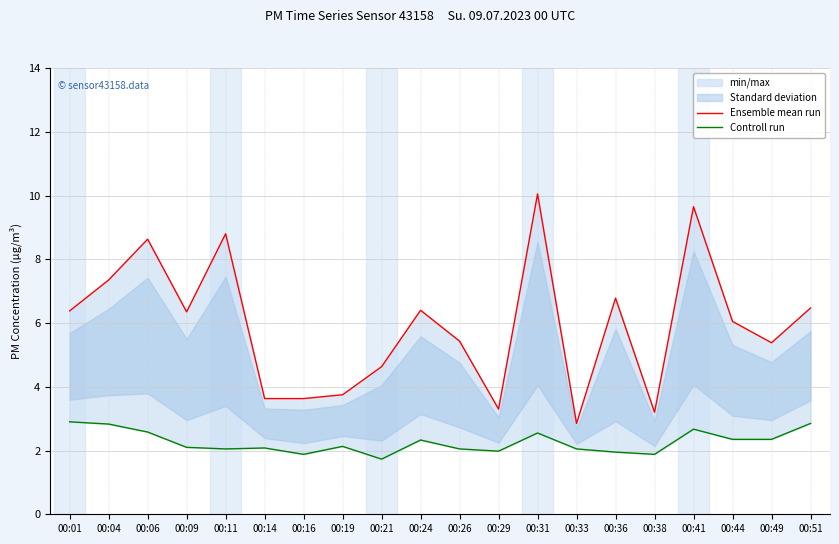

True or false: Ensemble mean run has a value of 6.5 at 00:51.

True